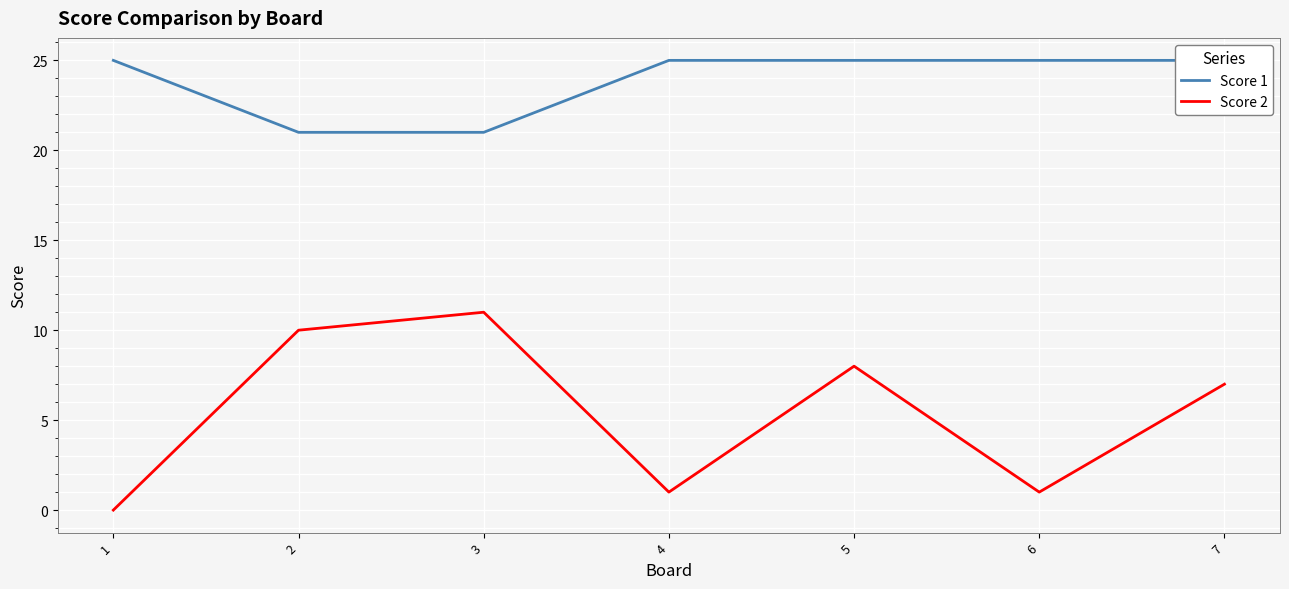

At which label does Score 2 first exceed 7?

2